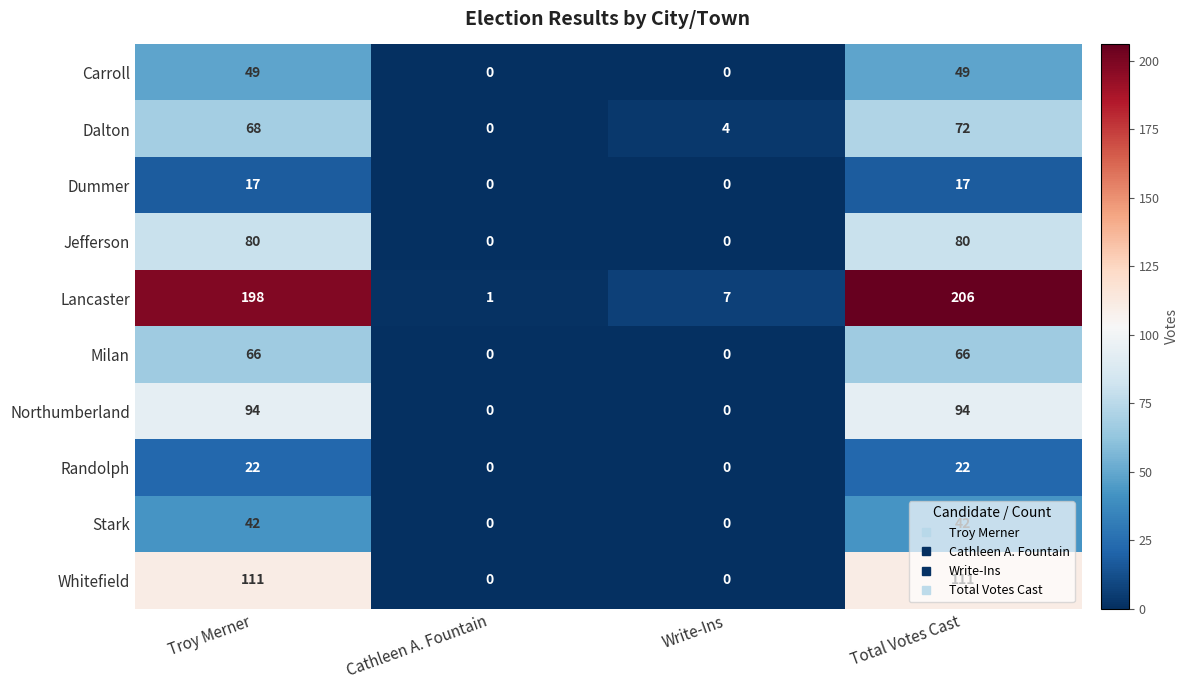

Which category has the highest value across all series?

Total Votes Cast